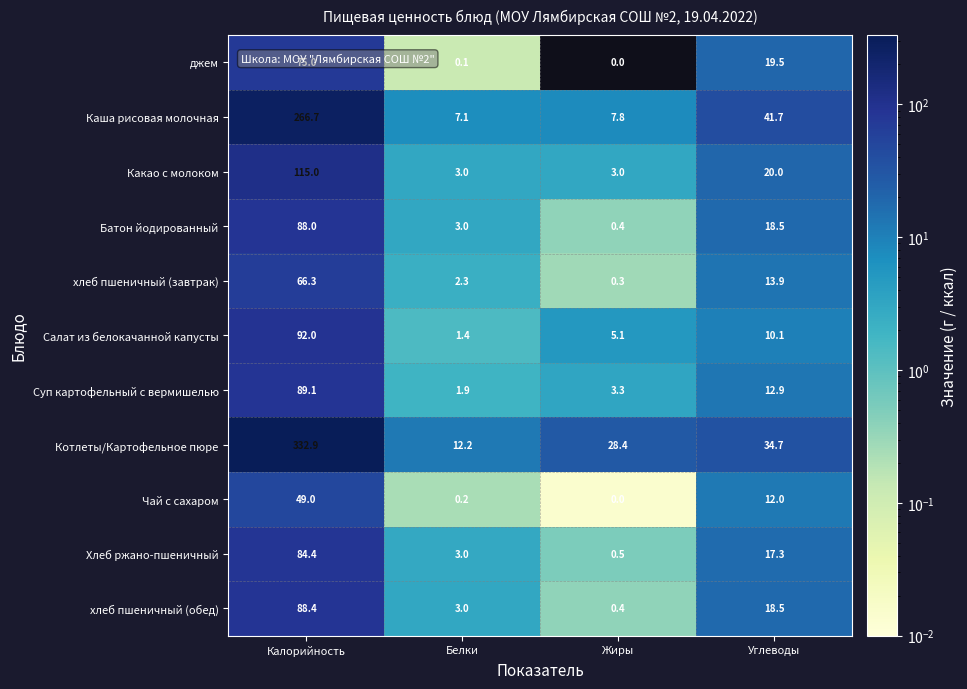

What is the maximum value shown in the chart?

332.9